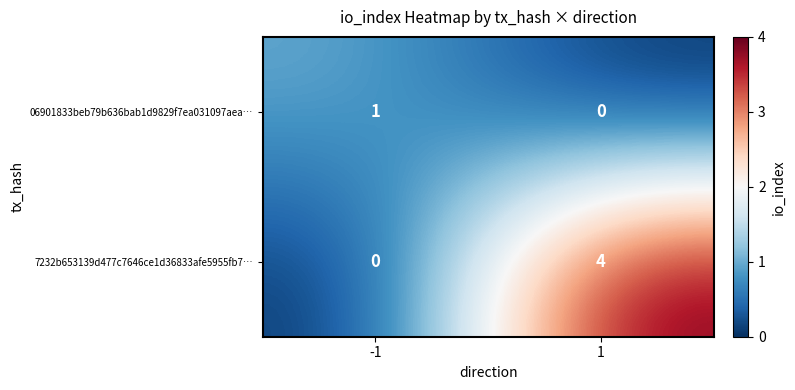

Reading left to right, what are all the values shown in this chart?

06901833beb79b636bab1d9829f7ea031097aea…: 1	0
7232b653139d477c7646ce1d36833afe5955fb7…: 0	4